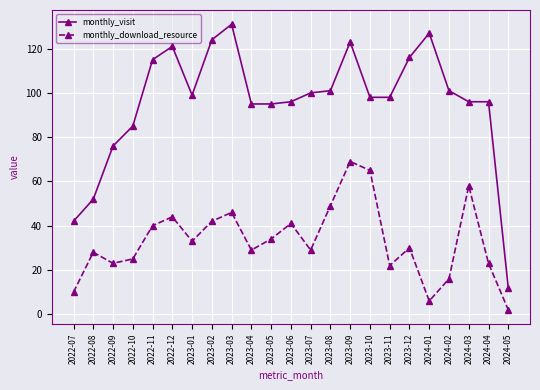

What is the difference between the monthly_download_resource values at 2023-07 and 2024-02?

13